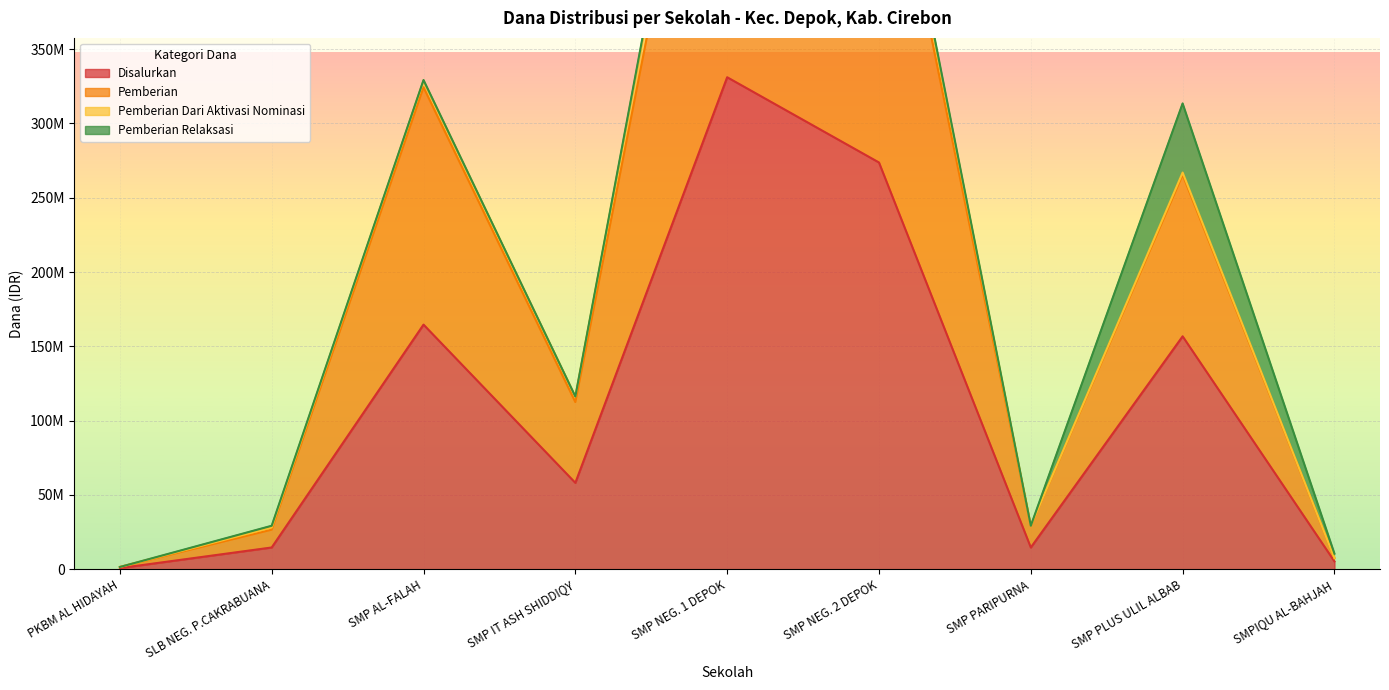

In Disalurkan, how many points are higher than both neighbors (excluding endpoints)?

3